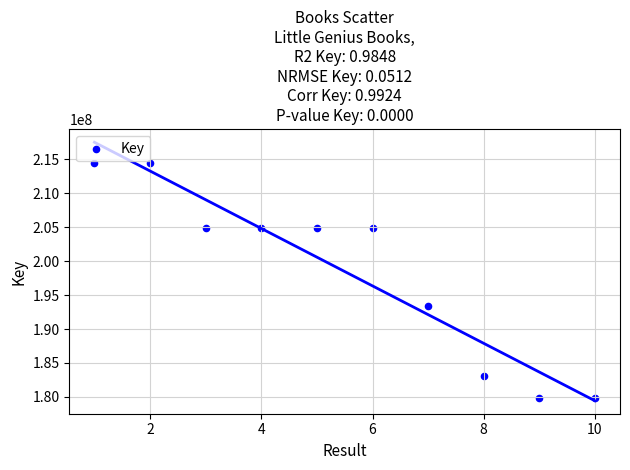

What Y value in the scatter plot is closest to 197134247?

193400806